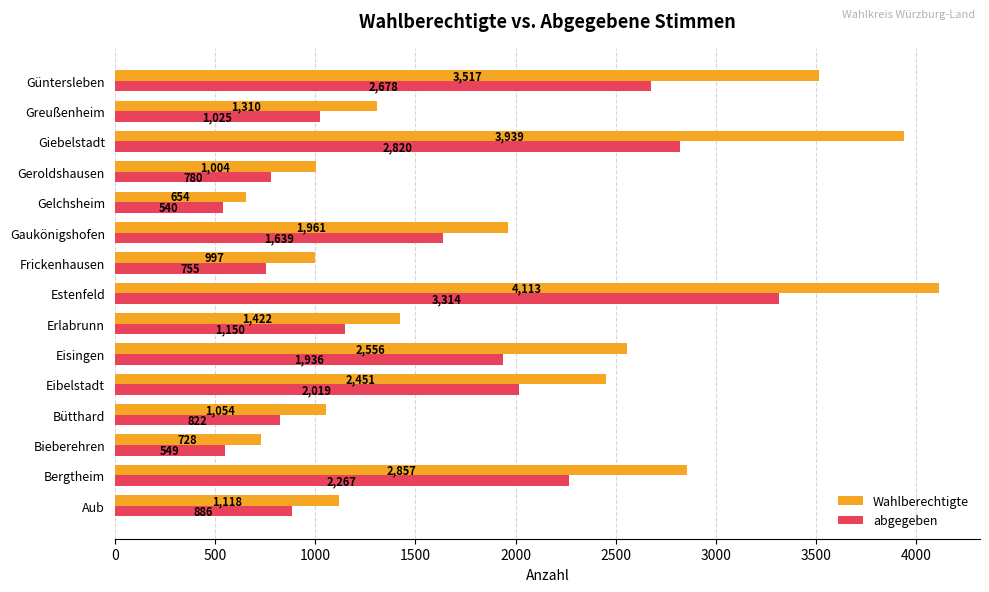

What is the difference between the maximum and second lowest values in the abgegeben series?

2765